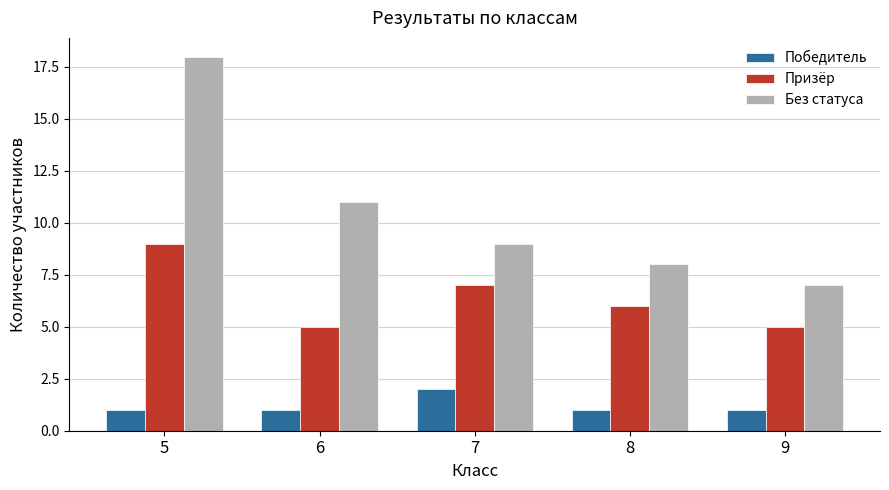

What is the greatest value displayed?

18